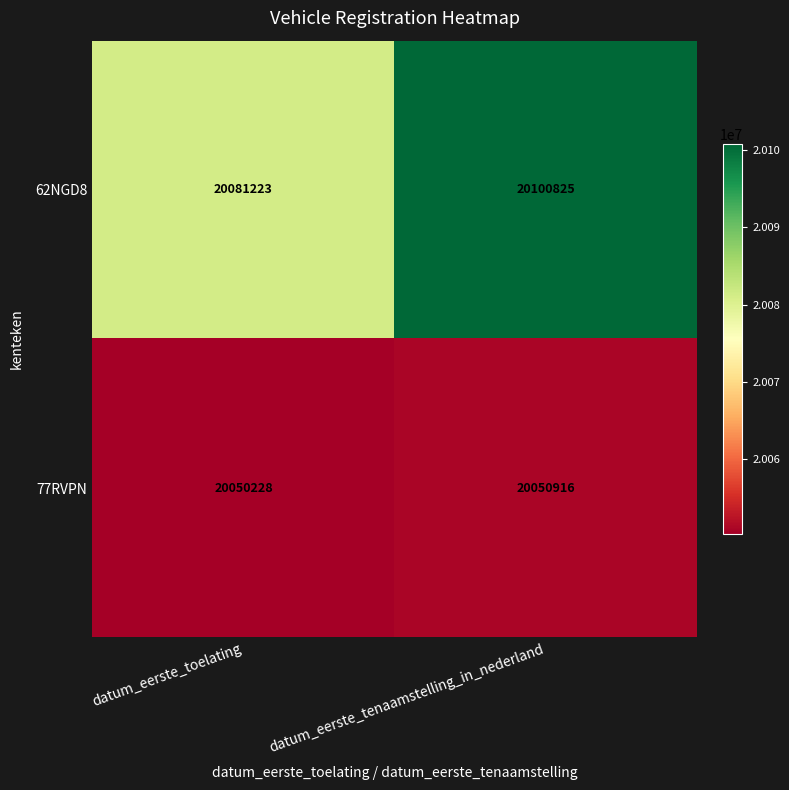

What is the minimum value for 77RVPN?

20050228